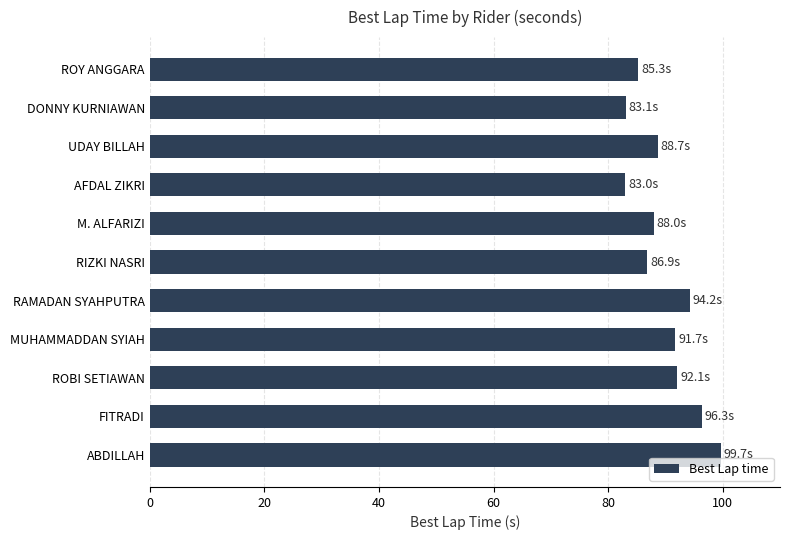

What is the sum of all values?

989.0